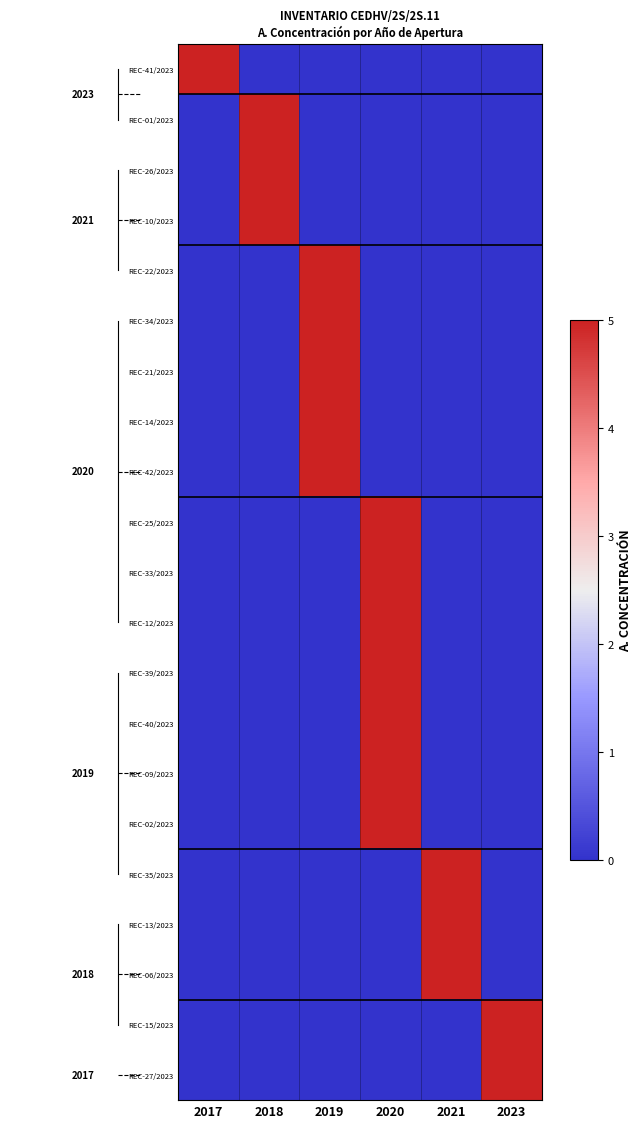

Which has a higher value, 2019 or 2018?

2019